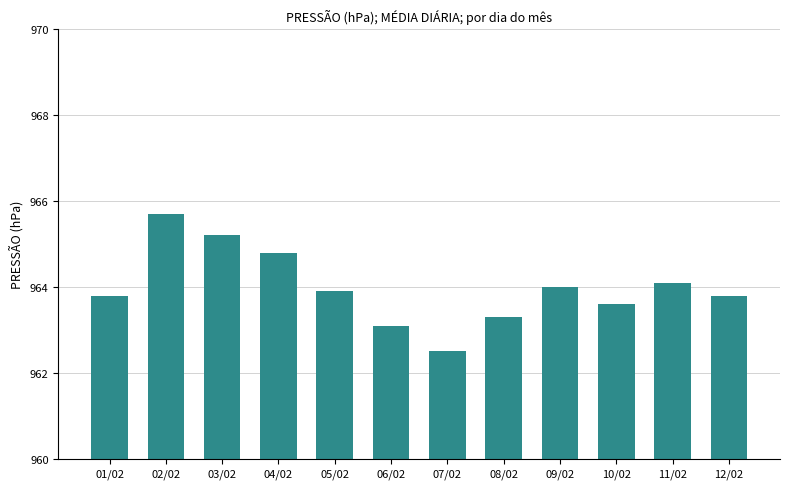

Does the chart contain stacked bars?

No